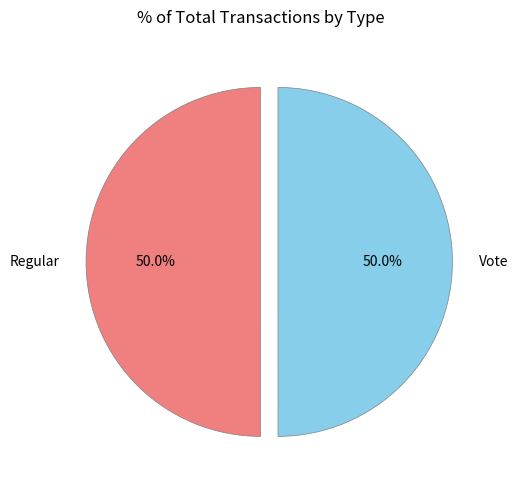

To the nearest percent, what portion does Vote represent?

50%